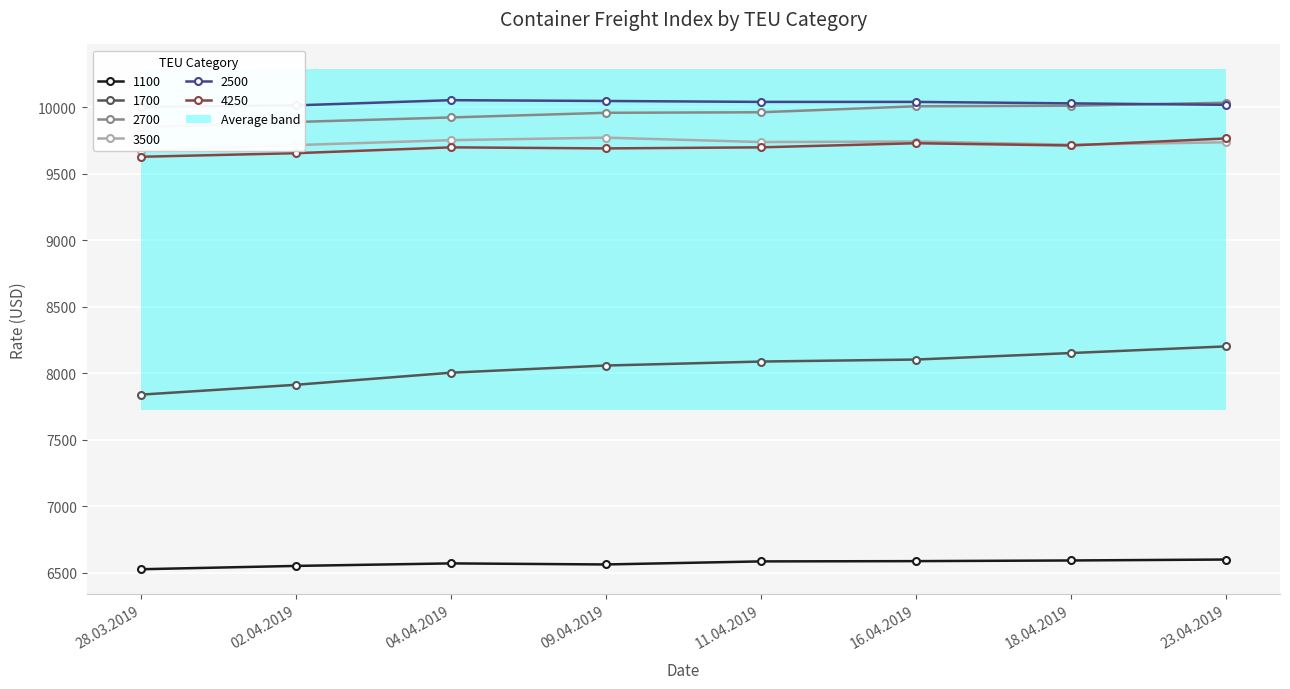

At which category does the chart reach its minimum across all series?

28.03.2019